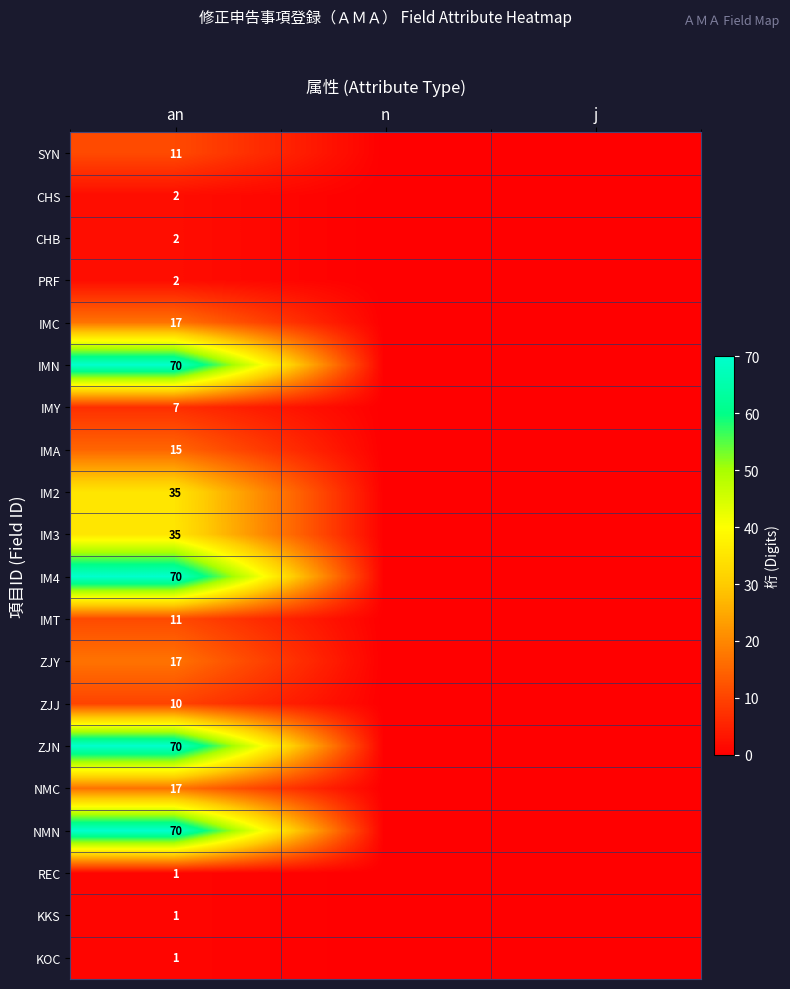

Which label corresponds to the smallest value in the chart?

n